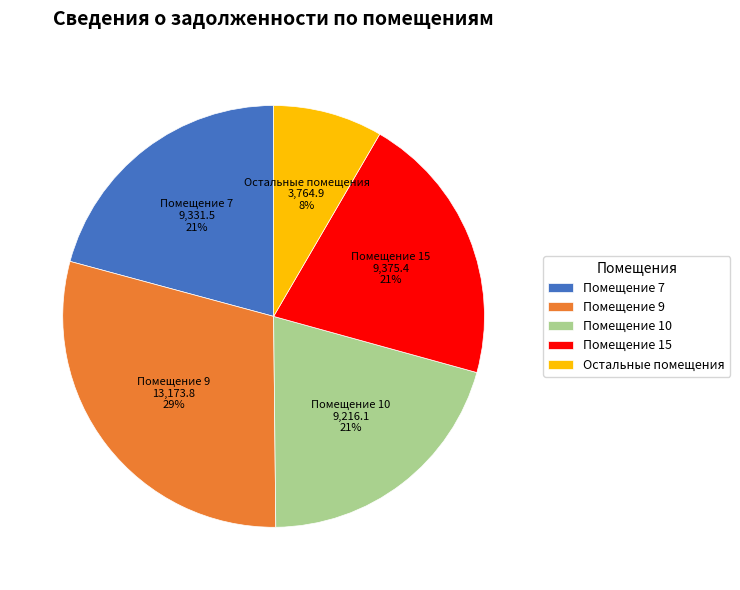

Is the sum of Помещение 10 and Помещение 7 greater than half?

No